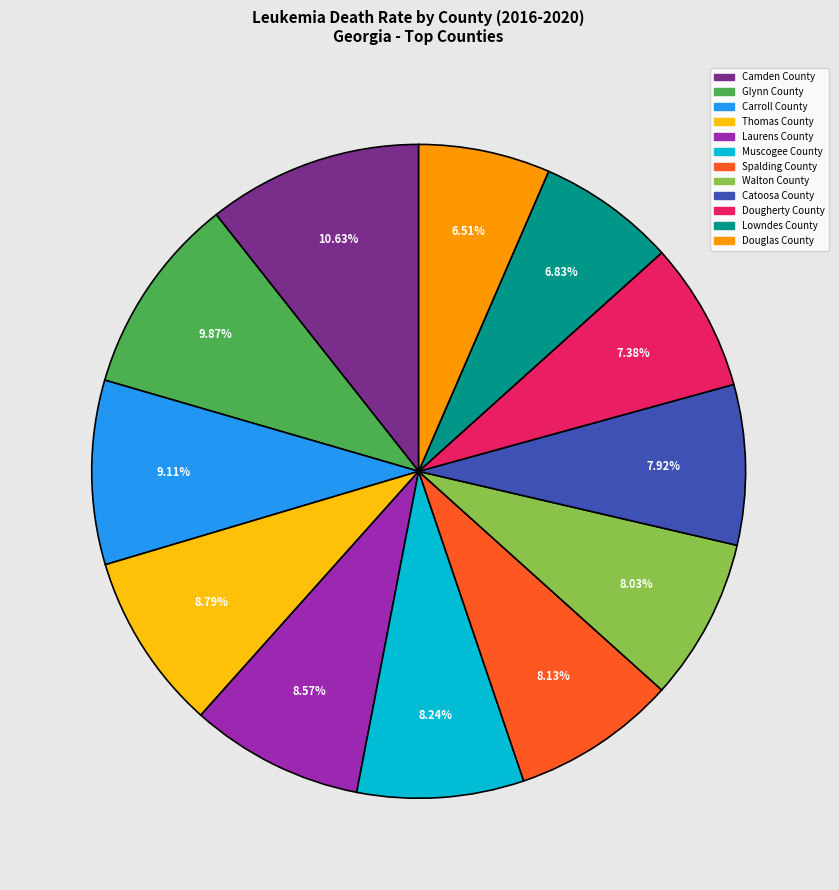

Is the sum of Glynn County and Catoosa County greater than half?

No